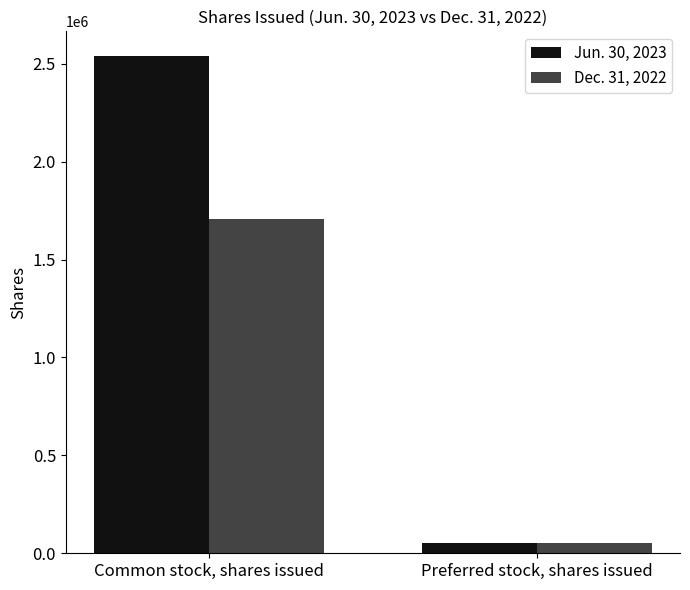

True or false: Dec. 31, 2022 has a value of 685117 at Common stock, shares issued.

False